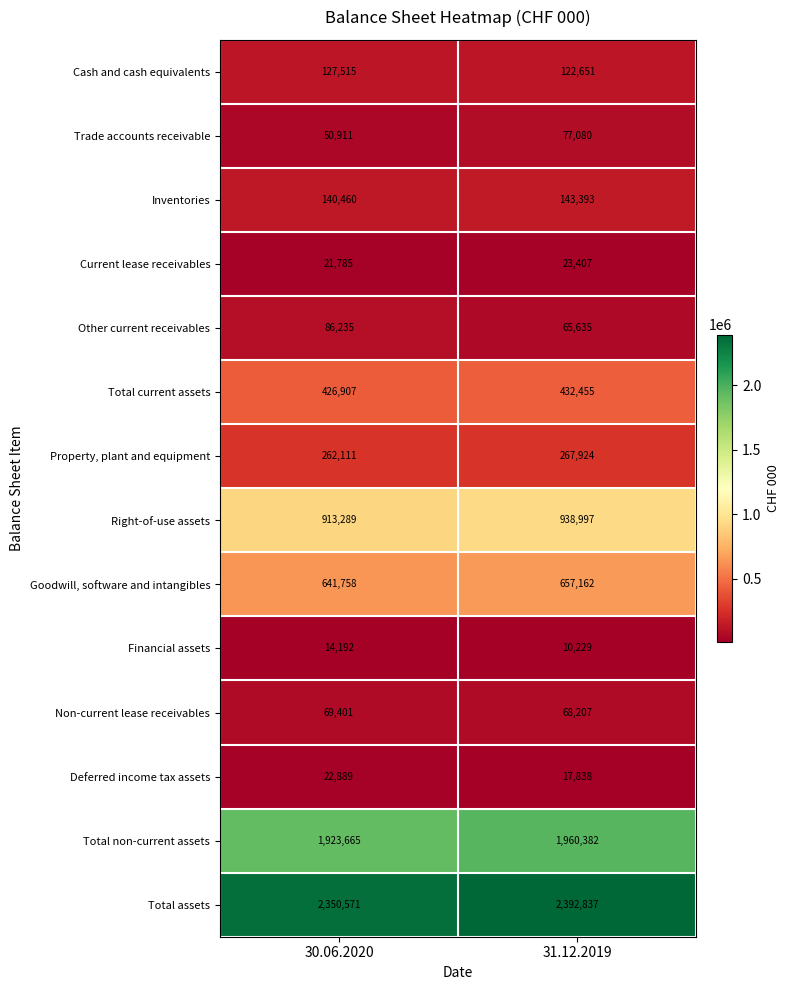

At which label is Financial assets closest to 12210?

31.12.2019